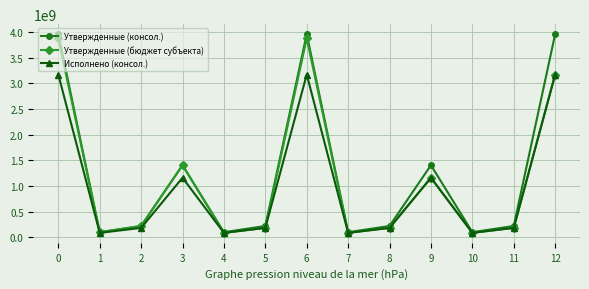

What is the total value across all series at 11?

598477678.3